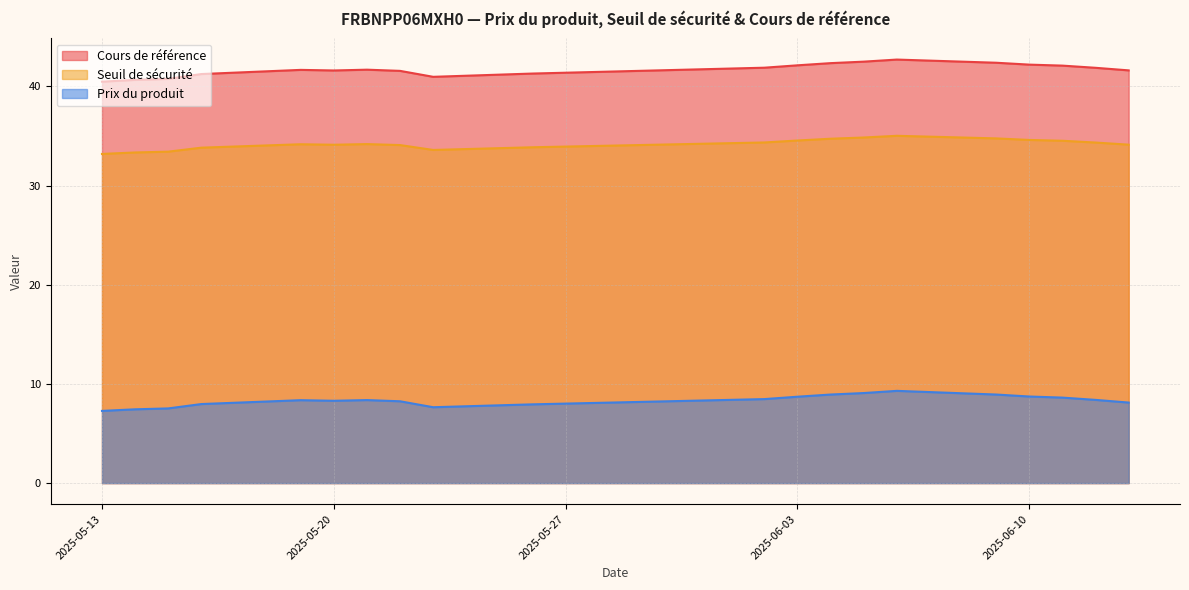

Reading left to right, transcribe all the data shown in this chart.

Cours de référence: 2025-06-13=41.6	2025-06-12=41.9	2025-06-11=42.1	2025-06-10=42.2	2025-06-09=42.4	2025-06-06=42.7	2025-06-05=42.5	2025-06-04=42.4	2025-06-03=42.1	2025-06-02=41.9	2025-05-26=41.3	2025-05-23=41.0	2025-05-22=41.6	2025-05-21=41.7	2025-05-20=41.6	2025-05-19=41.7	2025-05-16=41.2	2025-05-15=40.8	2025-05-14=40.7	2025-05-13=40.5
Seuil de sécurité: 2025-06-13=34.1	2025-06-12=34.3	2025-06-11=34.5	2025-06-10=34.6	2025-06-09=34.8	2025-06-06=35.0	2025-06-05=34.9	2025-06-04=34.7	2025-06-03=34.5	2025-06-02=34.4	2025-05-26=33.9	2025-05-23=33.6	2025-05-22=34.1	2025-05-21=34.2	2025-05-20=34.1	2025-05-19=34.2	2025-05-16=33.8	2025-05-15=33.4	2025-05-14=33.3	2025-05-13=33.2
Prix du produit: 2025-06-13=8.1	2025-06-12=8.4	2025-06-11=8.6	2025-06-10=8.7	2025-06-09=8.9	2025-06-06=9.3	2025-06-05=9.1	2025-06-04=8.9	2025-06-03=8.7	2025-06-02=8.5	2025-05-26=7.9	2025-05-23=7.7	2025-05-22=8.2	2025-05-21=8.4	2025-05-20=8.3	2025-05-19=8.4	2025-05-16=8.0	2025-05-15=7.5	2025-05-14=7.4	2025-05-13=7.3